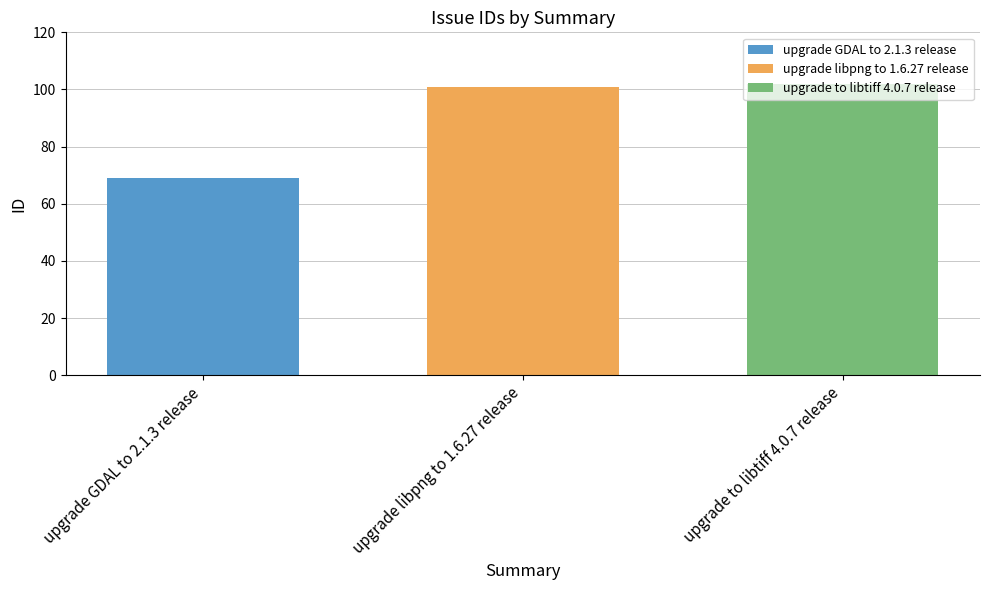

What is the spread (max minus min) of values at upgrade libpng to 1.6.27 release?

33